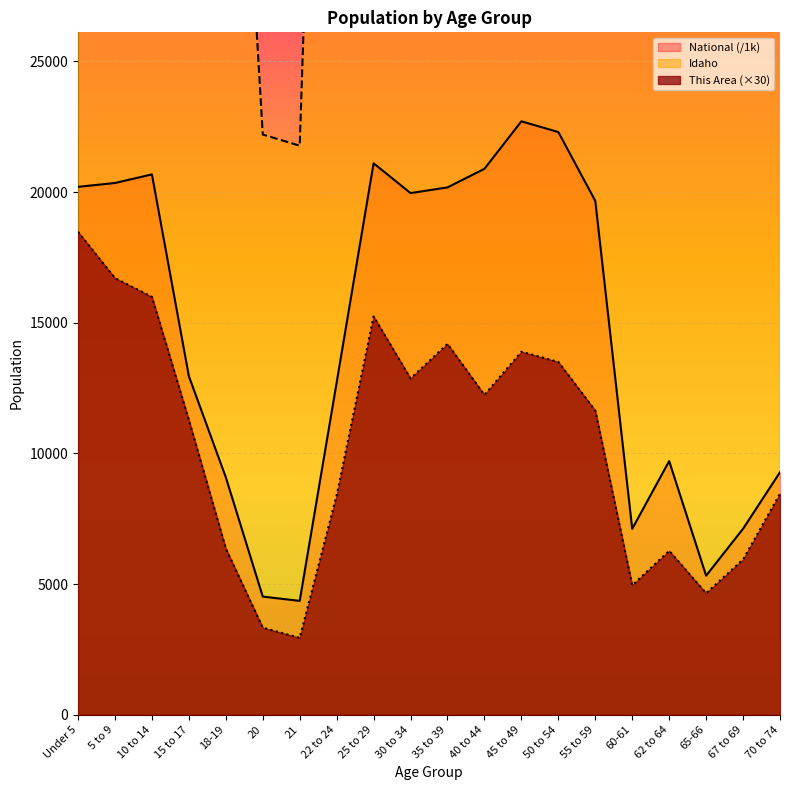

At which category does Idaho reach its first local peak?

25 to 29